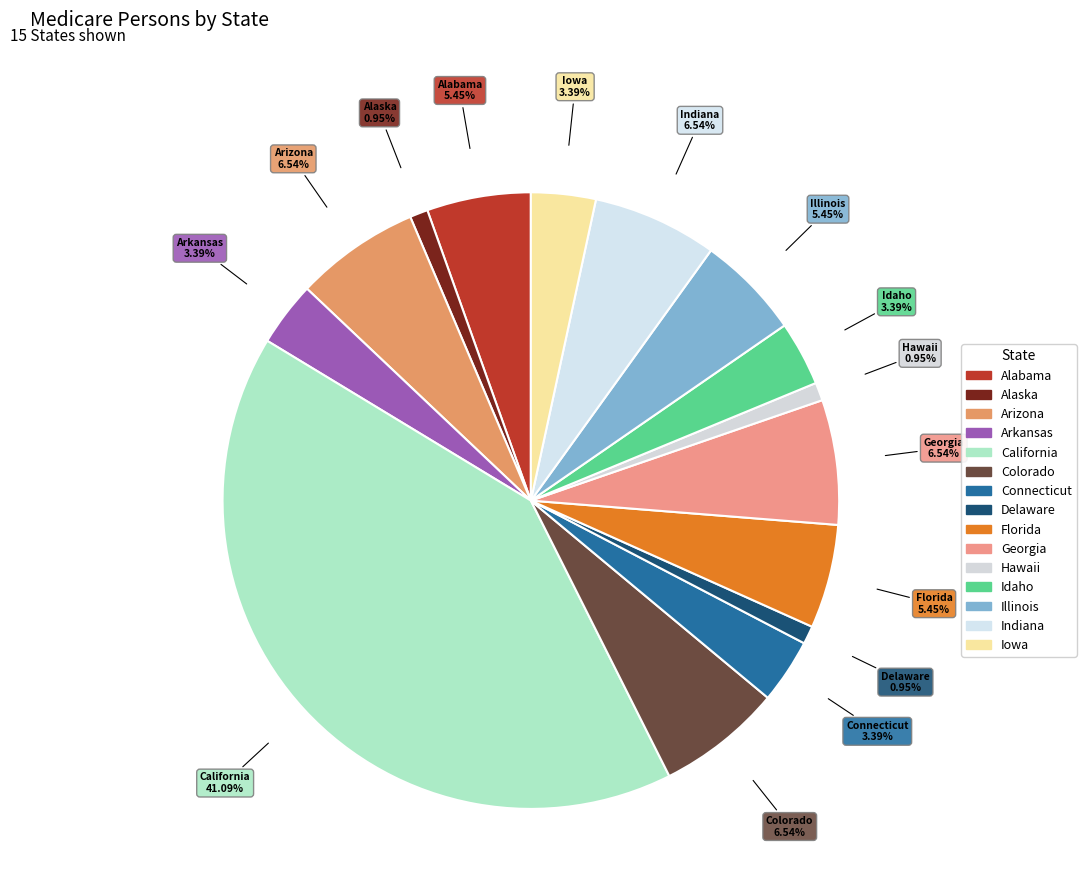

Approximately how many times larger is the value at Alabama compared to Colorado?

0.8